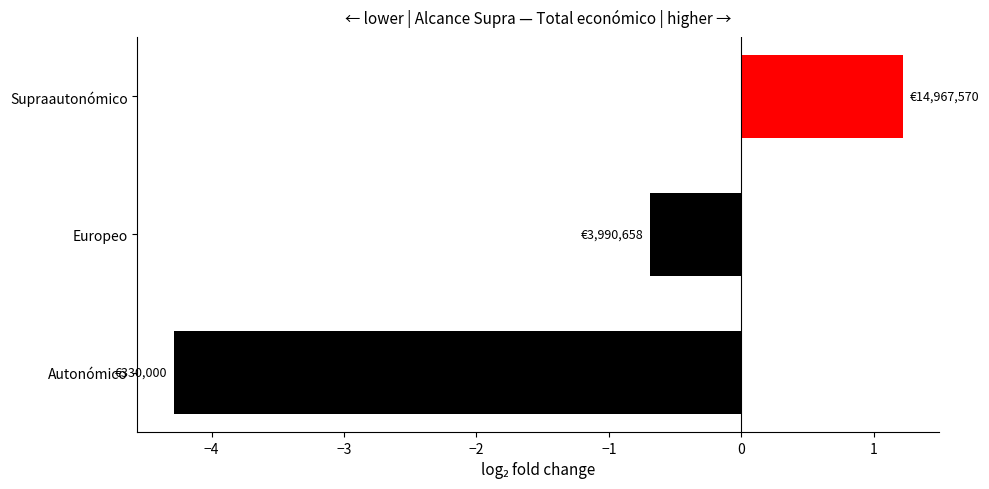

Count the number of categories in the chart.

3